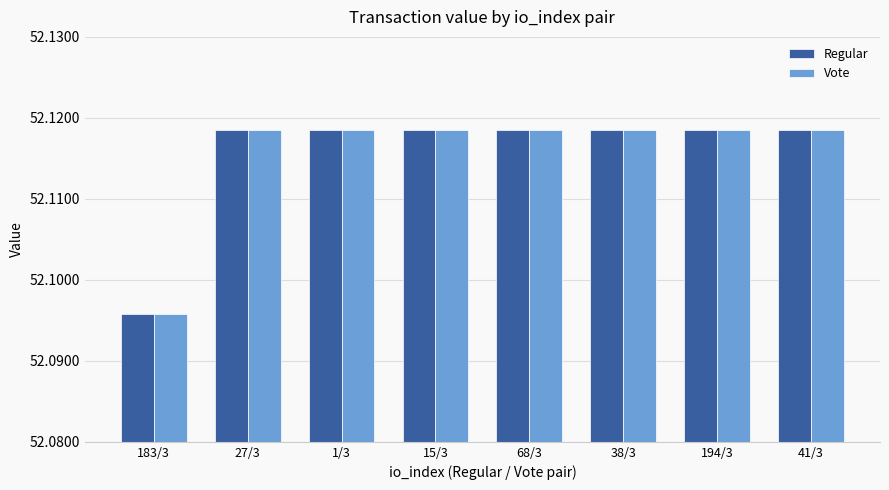

What is the label of the 7th bar from the right?

27/3